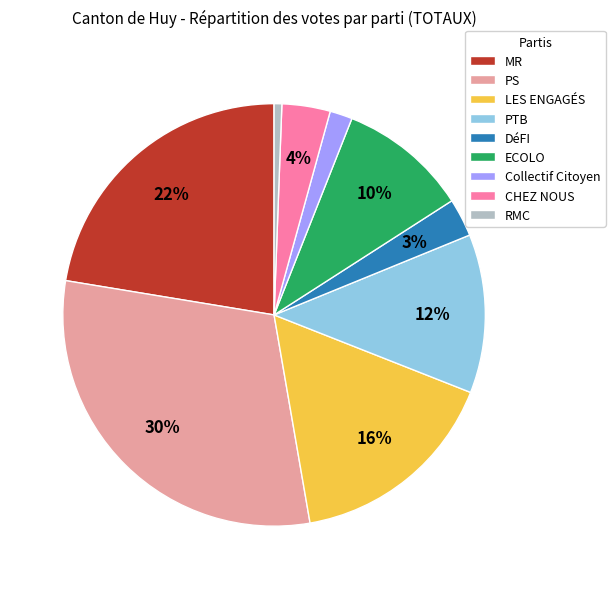

What percentage is the Collectif Citoyen slice, to the nearest percent?

2%